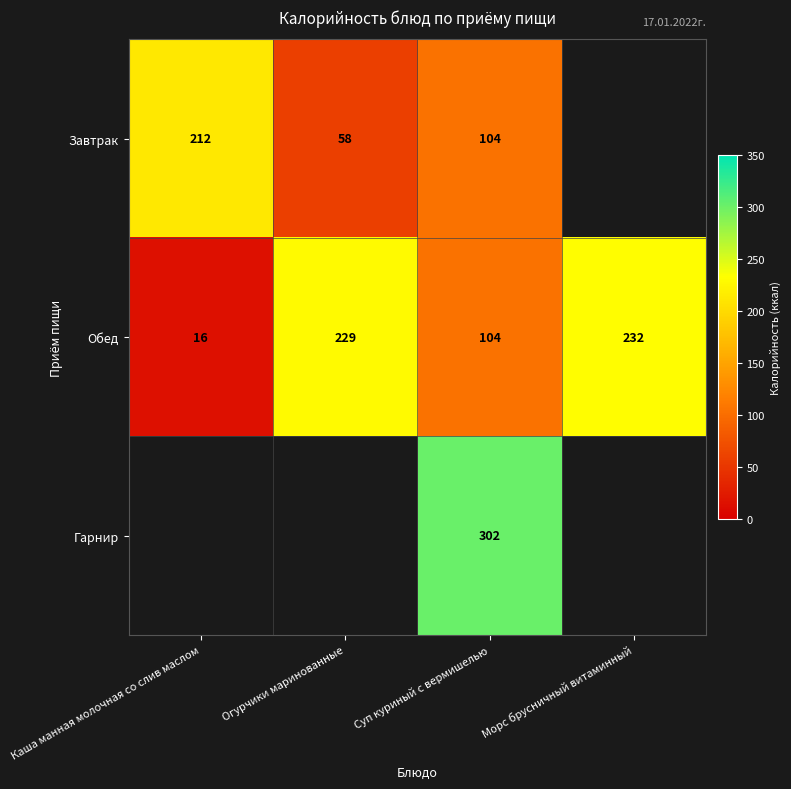

Is the value of Завтрак at Каша манная молочная со слив маслом greater than the value of Гарнир at Суп куриный с вермишелью?

No